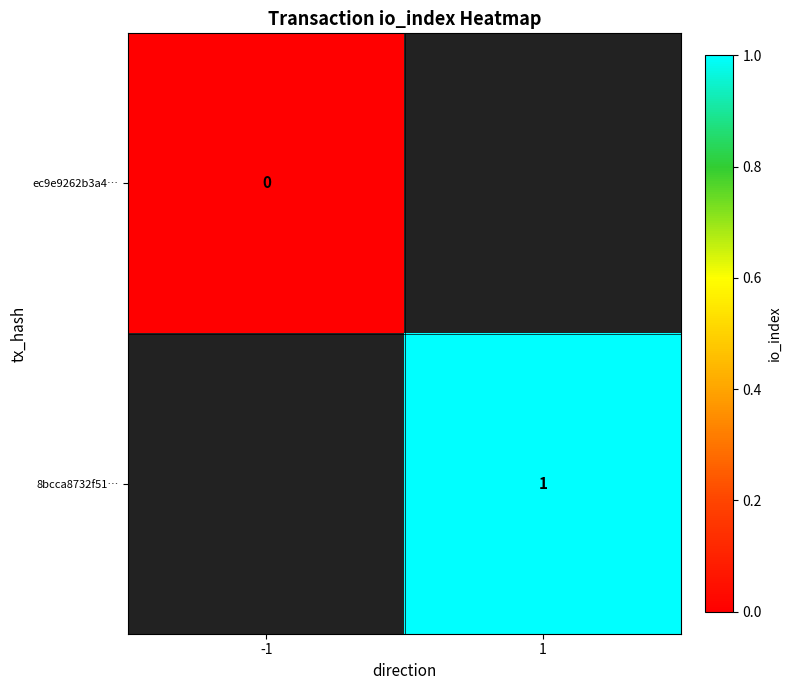

Is it true that 8bcca8732f51… equals 1.7 at 1?

False